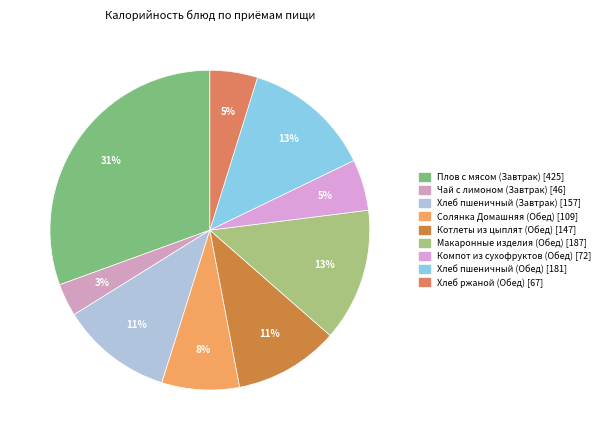

What percentage is the Солянка Домашняя (Обед) slice, to the nearest percent?

8%